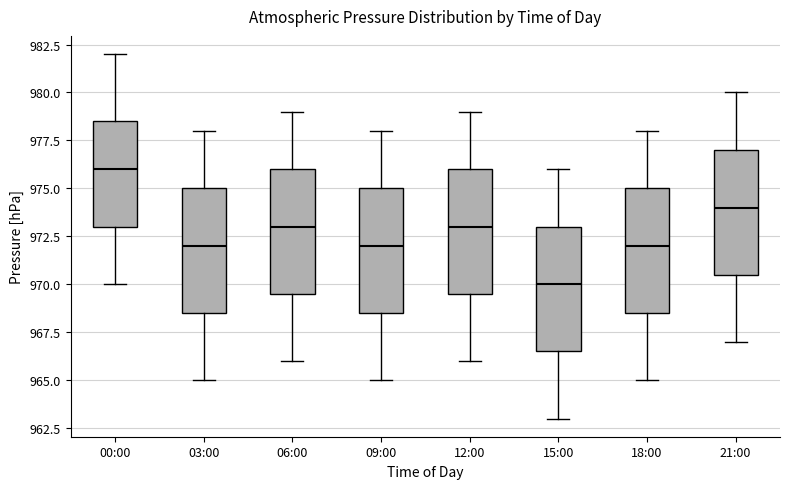

Where does the upper whisker of the box for 15:00 end on the y-axis? The values are not printed on the chart, so give them approximately, as read against the axis.

976.0